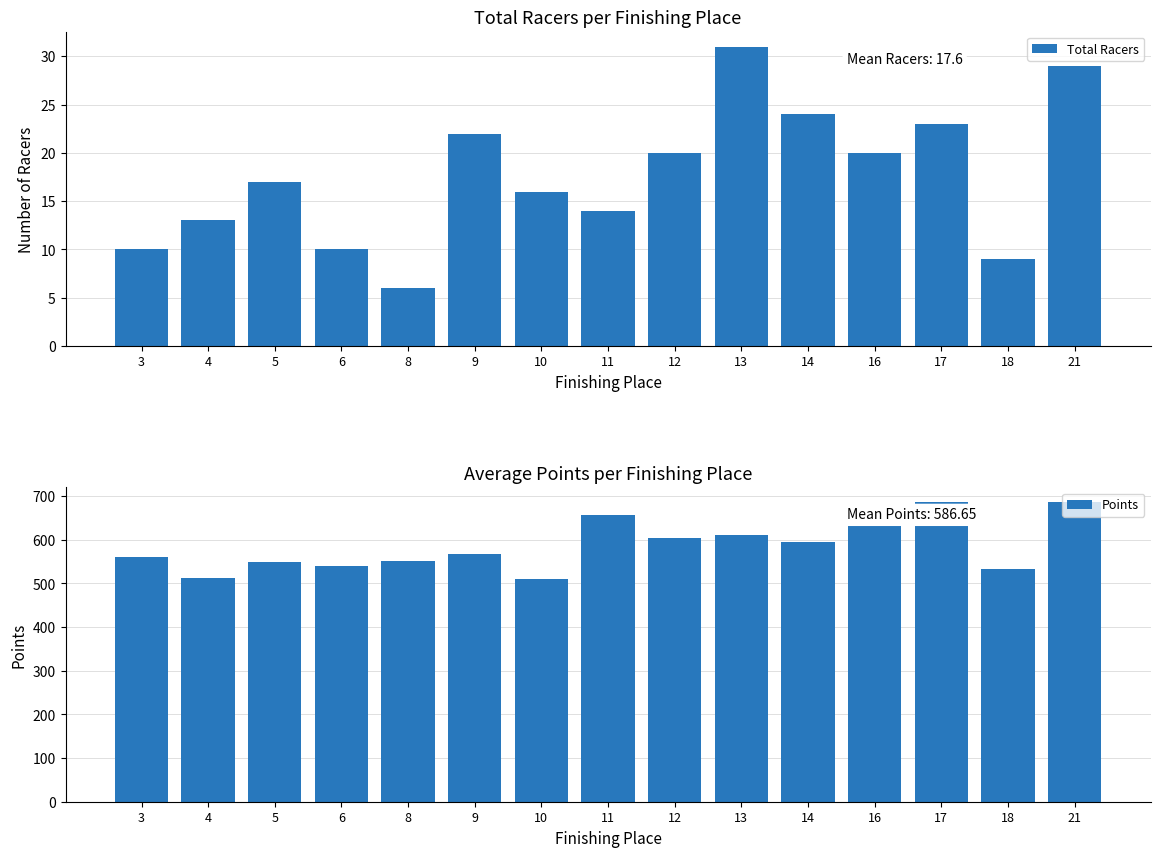

Is the value of Points at 3 greater than the value of Total Racers at 10?

Yes